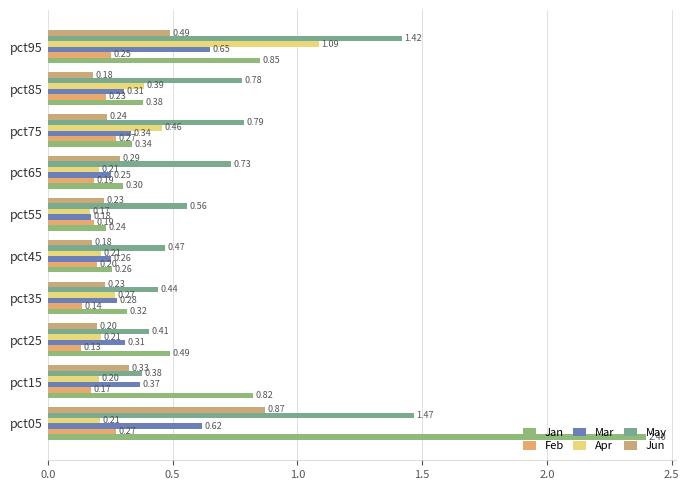

How many categories are shown in the chart?

10